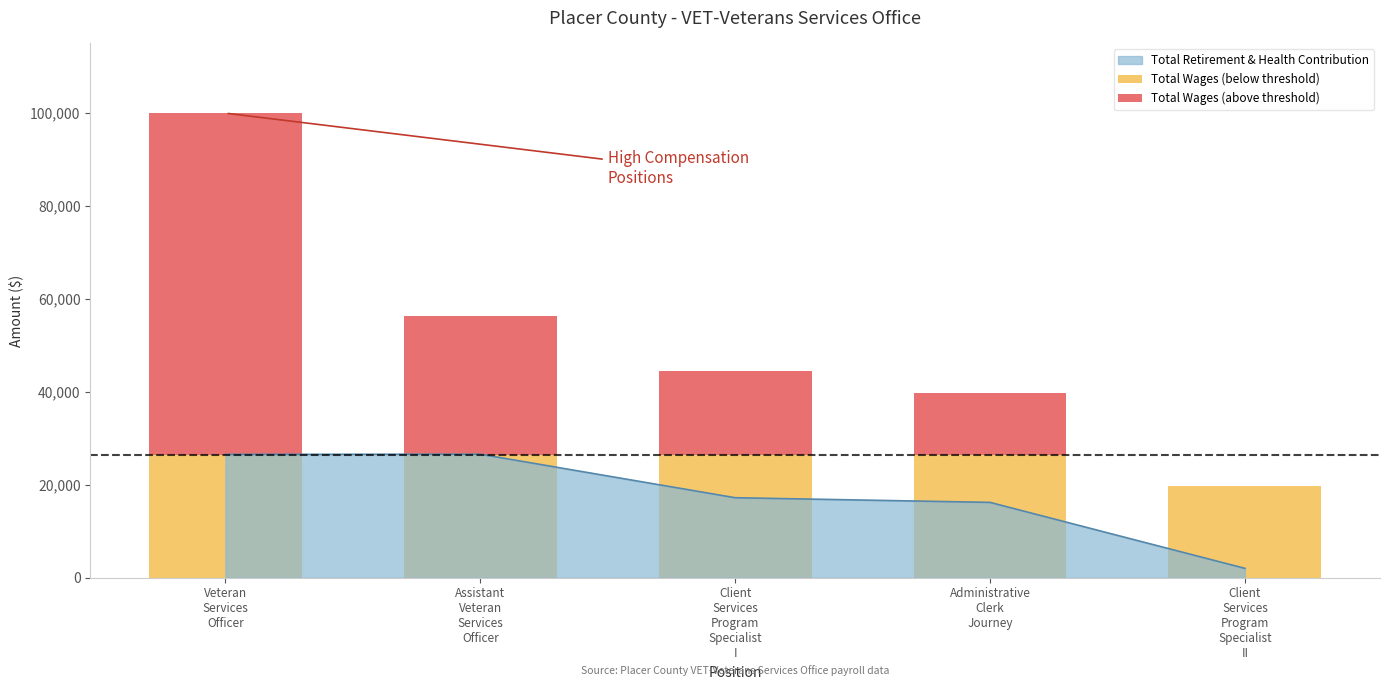

Which category has the highest value across all series?

Veteran
Services
Officer